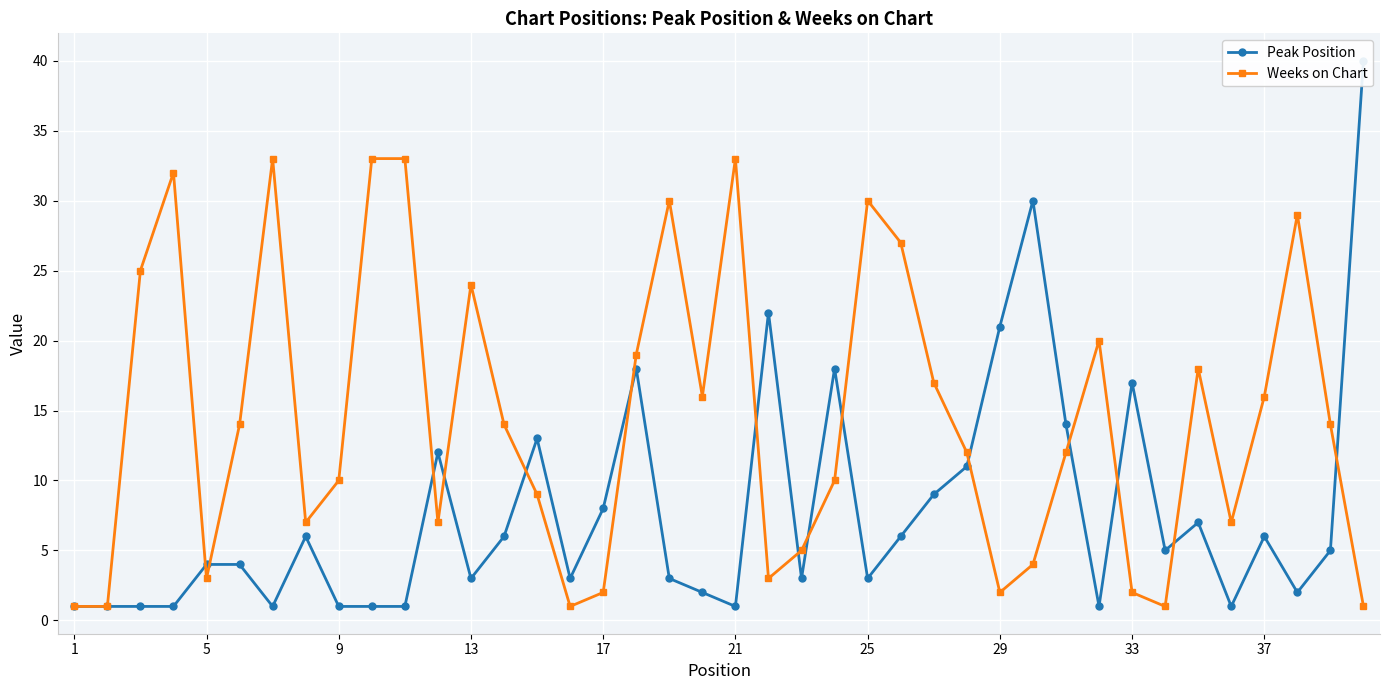

Is it true that Weeks on Chart equals 19 at 21?

False